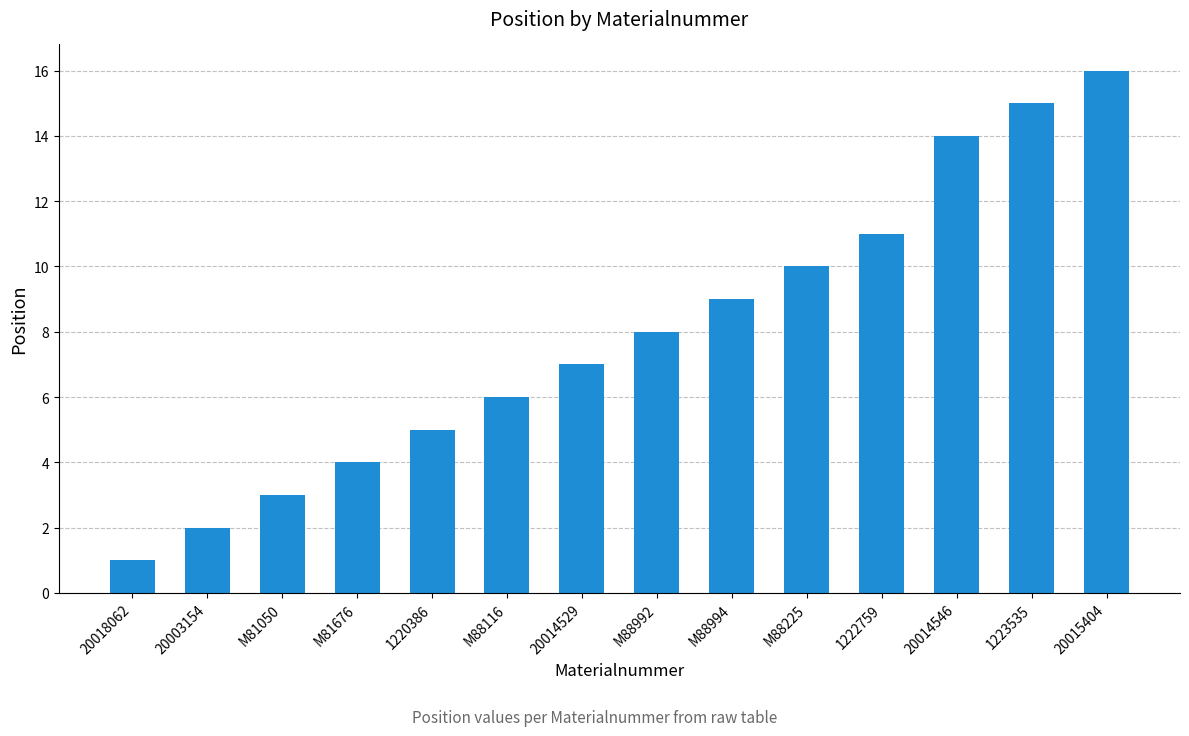

Rank the categories by value from highest to lowest.

20015404, 1223535, 20014546, 1222759, M88225, M88994, M88992, 20014529, M88116, 1220386, M81676, M81050, 20003154, 20018062